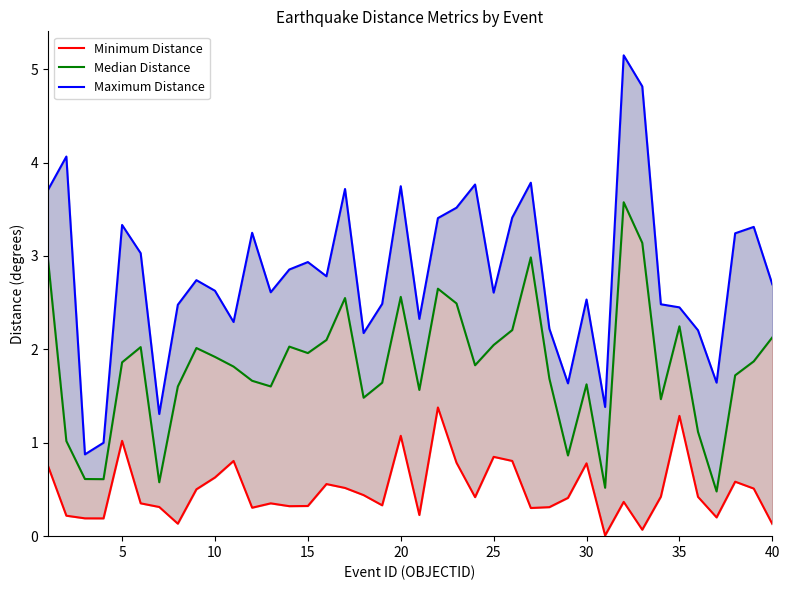

How many data points in Maximum Distance are above 2?

34